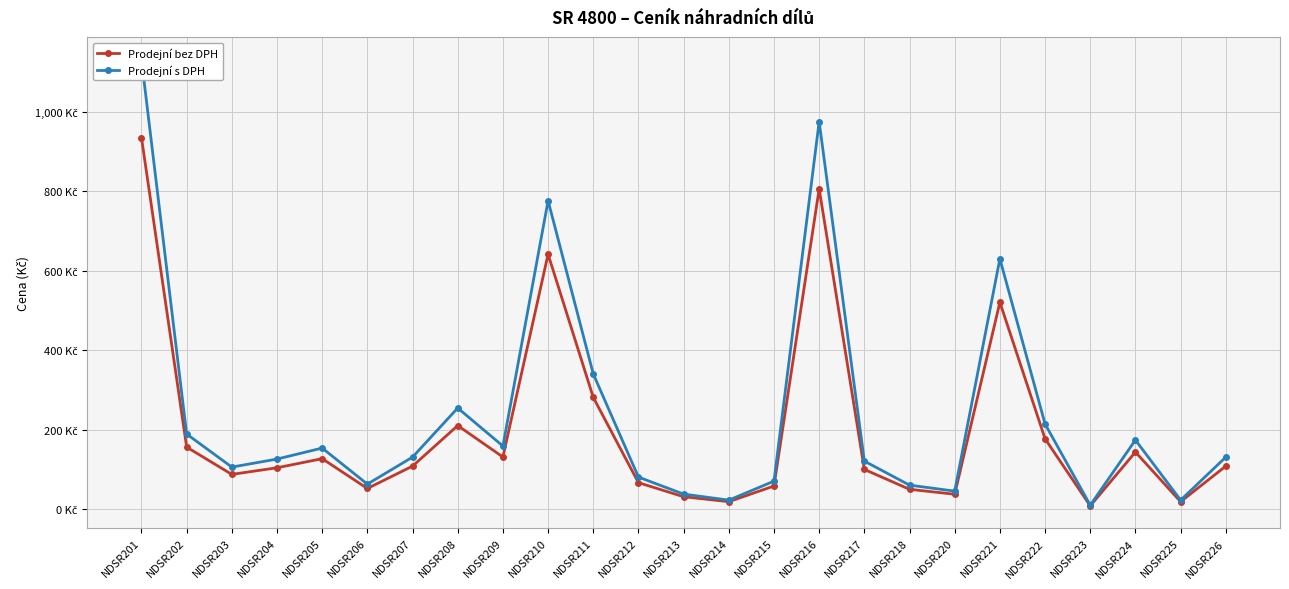

Rank the series by their average value, from highest to lowest.

Prodejní s DPH, Prodejní bez DPH